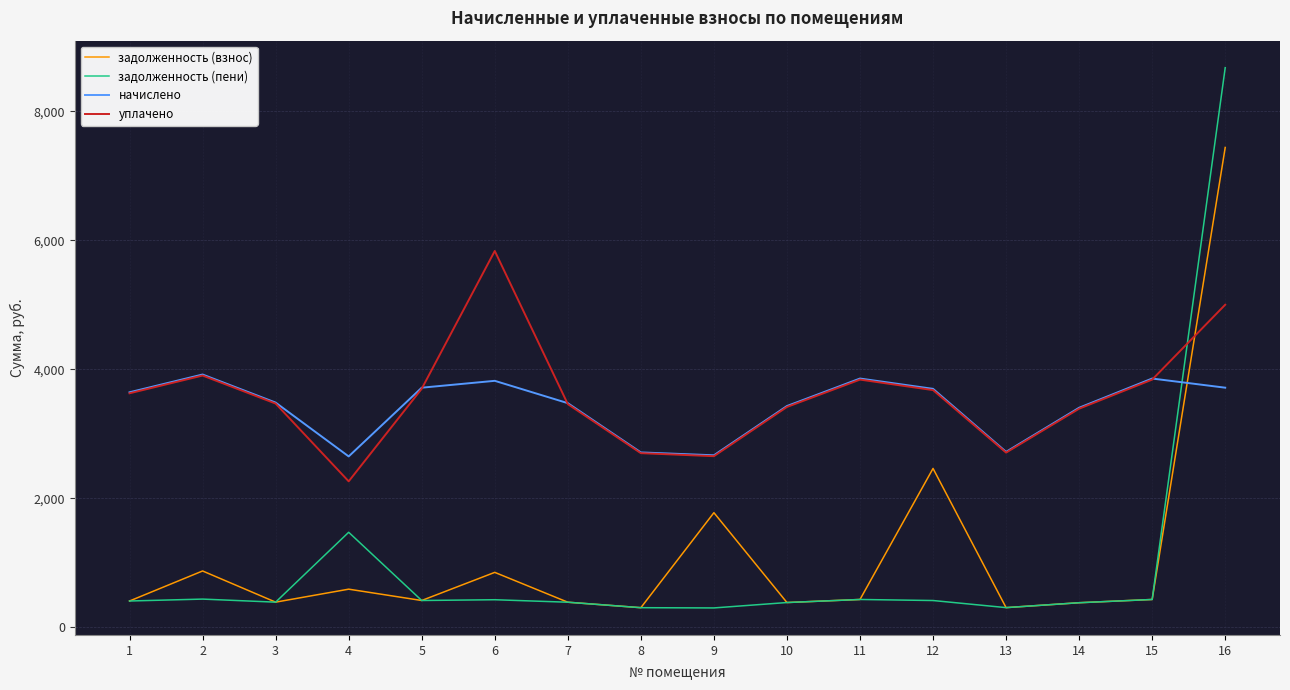

Which series has the largest total across all categories?

уплачено